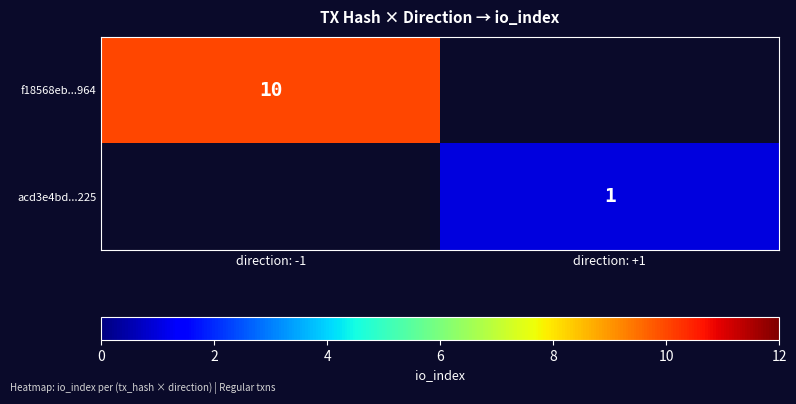

True or false: acd3e4bd...225 has a value of 1 at direction: +1.

True